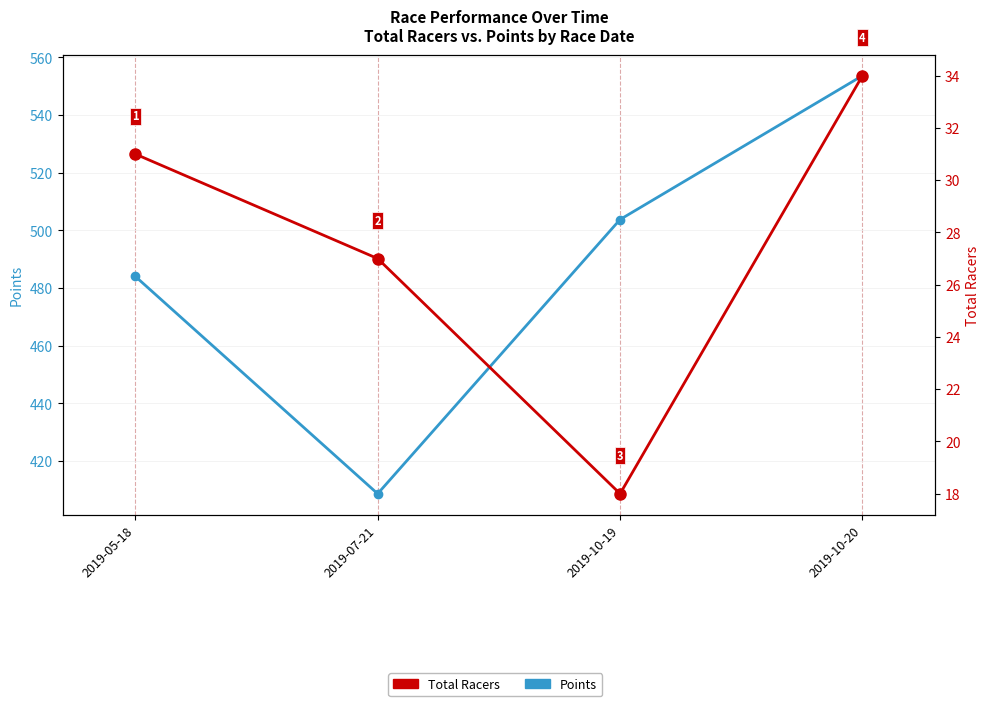

How many interior local valleys does the Points series have?

1